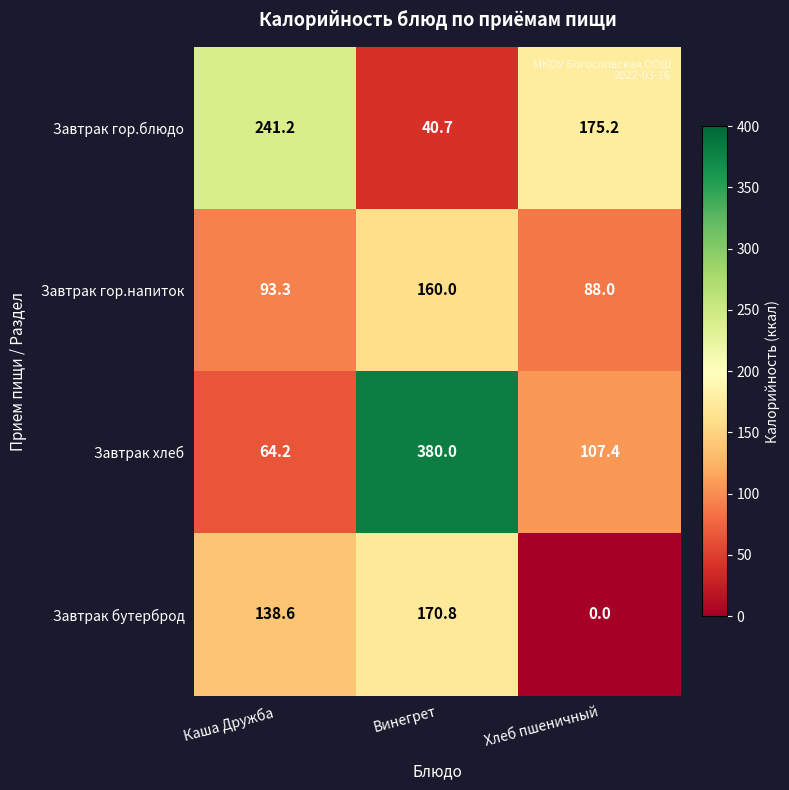

At which category is the sum across all series the highest?

Винегрет